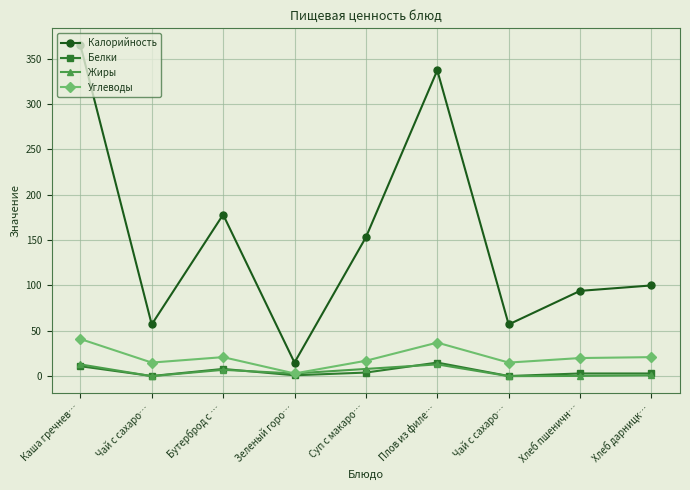

What is the minimum value shown in the chart?

0.1